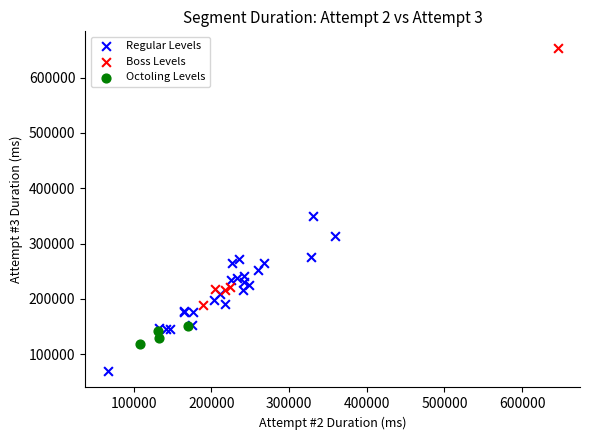

Which series has the largest Y range (max minus min)?

Boss Levels